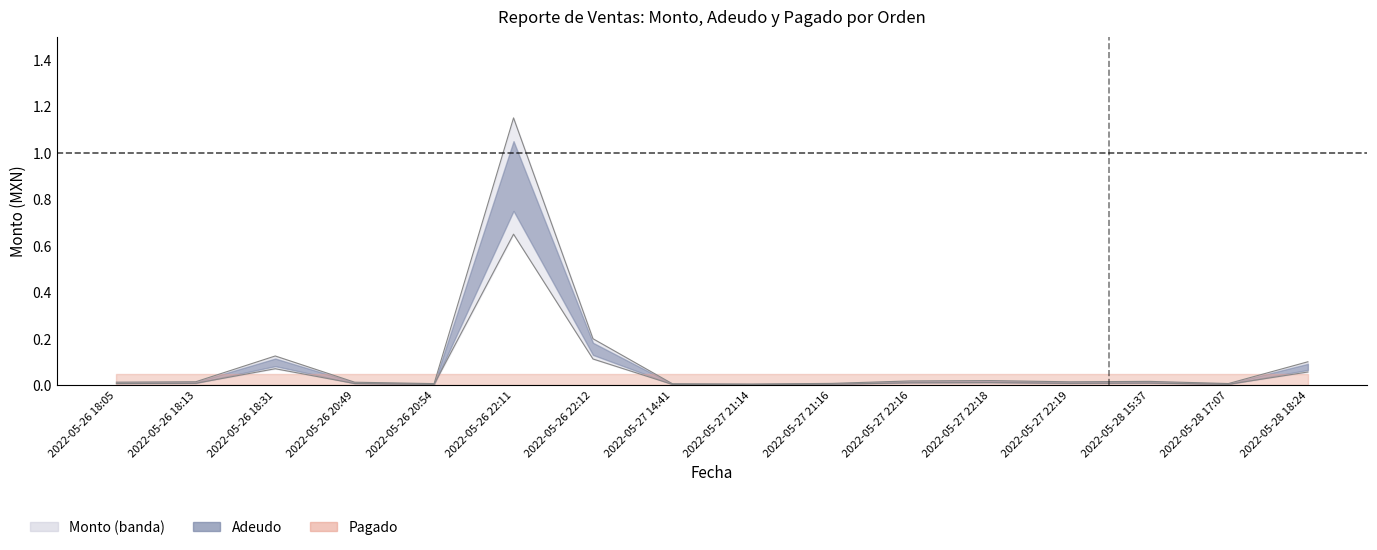

Between 2022-05-26 22:11 and 2022-05-27 22:18, which series saw the biggest shift?

Monto